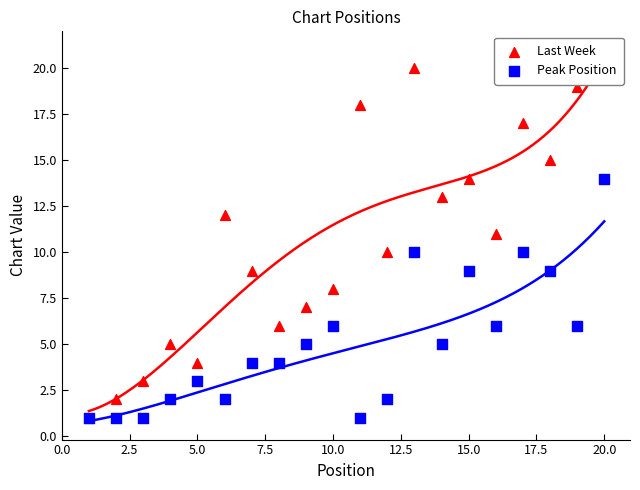

At how many categories does at least one series exceed 19?

2